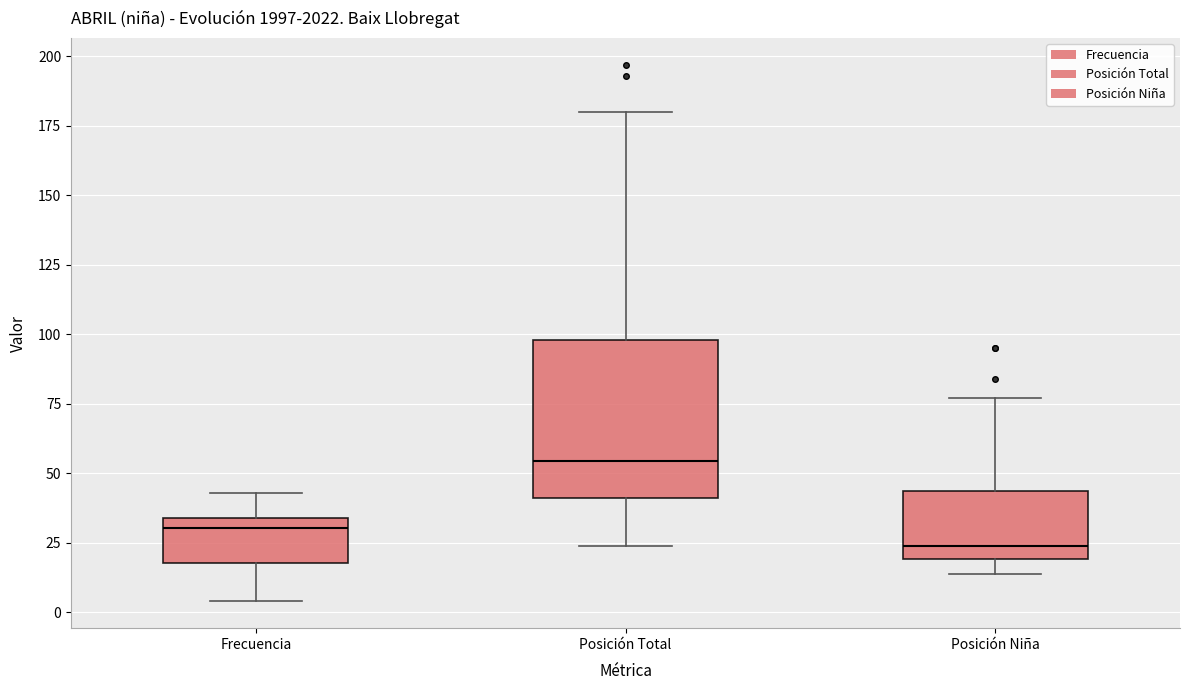

Reading left to right, transcribe this box plot: for each box, give where its median line is, the range the box spans, and where its two whiskers end, as read against the y-axis. The values are not printed on the chart, so give them approximately, as read against the axis.

Frecuencia: median 30, box 20 to 35, whiskers 5 to 45
Posición Total: median 55, box 40 to 100, whiskers 25 to 180
Posición Niña: median 25, box 20 to 45, whiskers 15 to 75